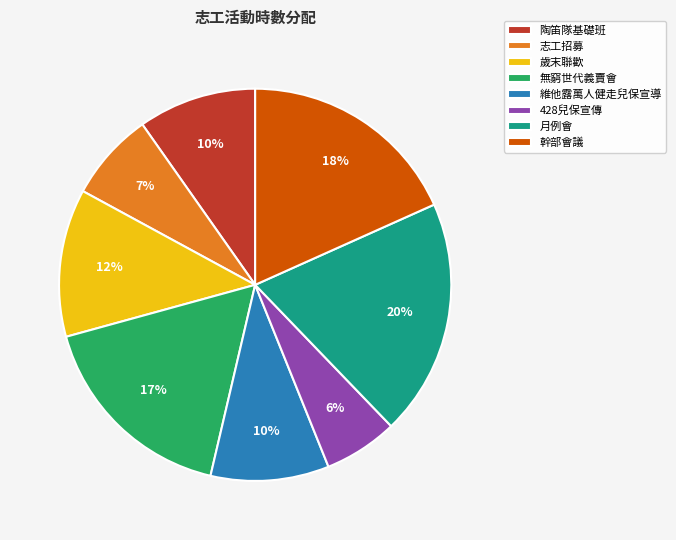

The 月例會 slice represents 8% of the pie. True or false?

False